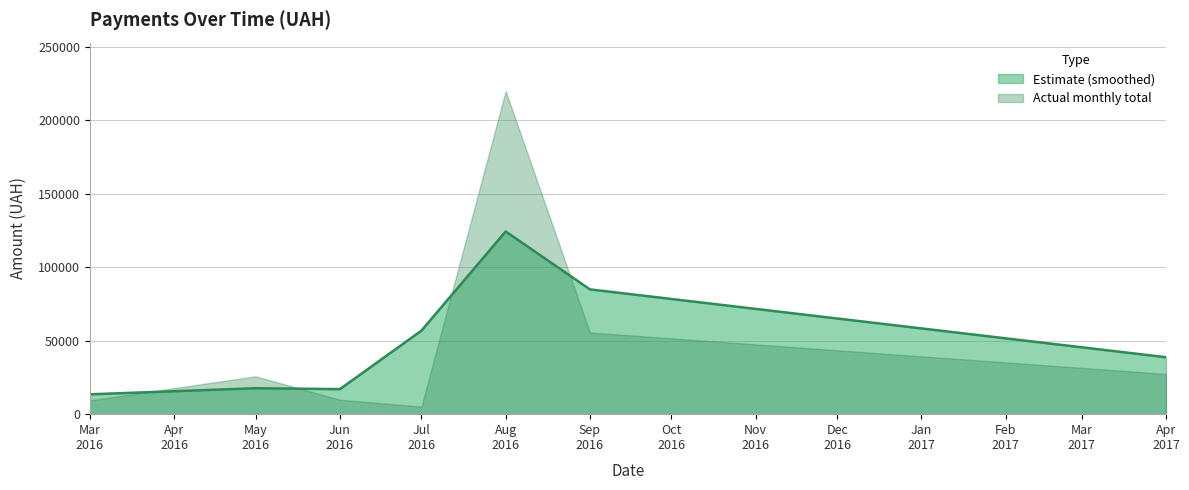

Which series has the largest range (max minus min)?

Actual monthly total